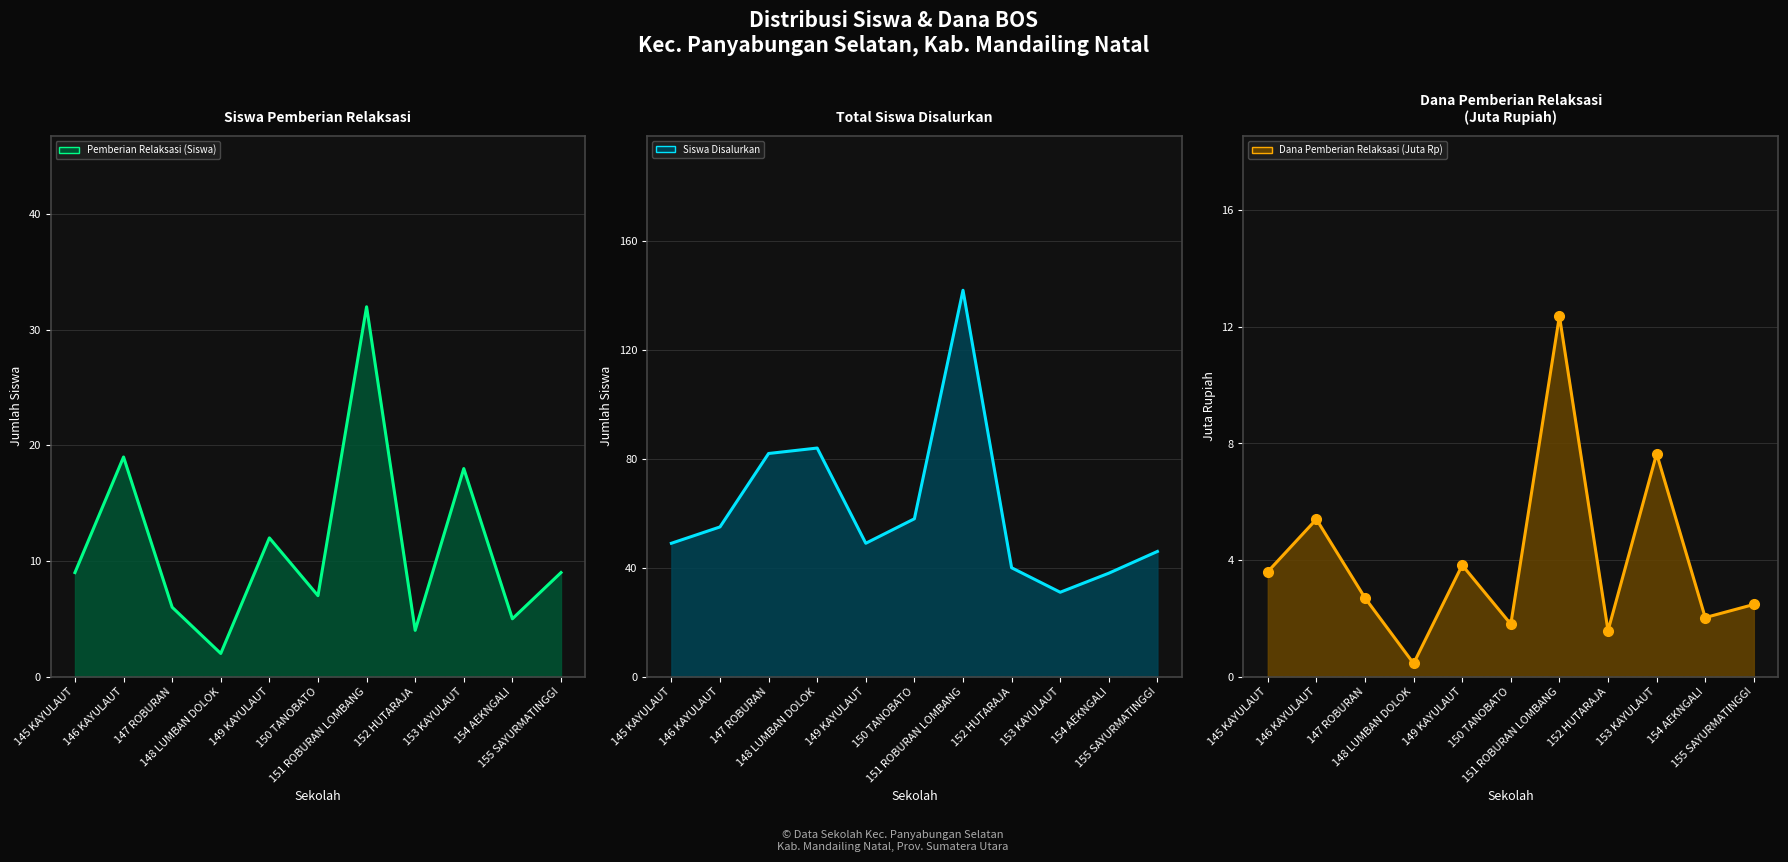

Which series changed the most between 152 HUTARAJA and 153 KAYULAUT?

Pemberian Relaksasi (Siswa) (line)